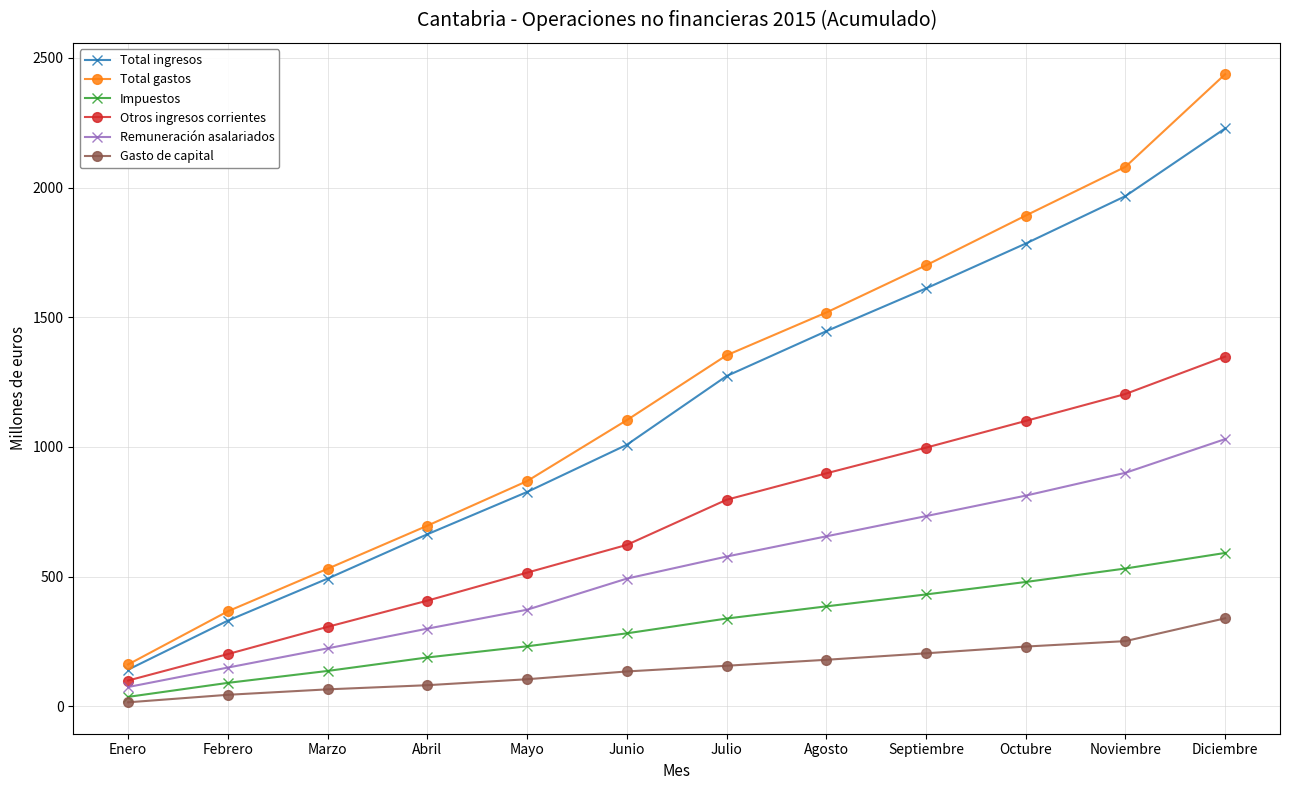

What value does the Remuneración asalariados series have at Octubre, to the nearest 50?

800